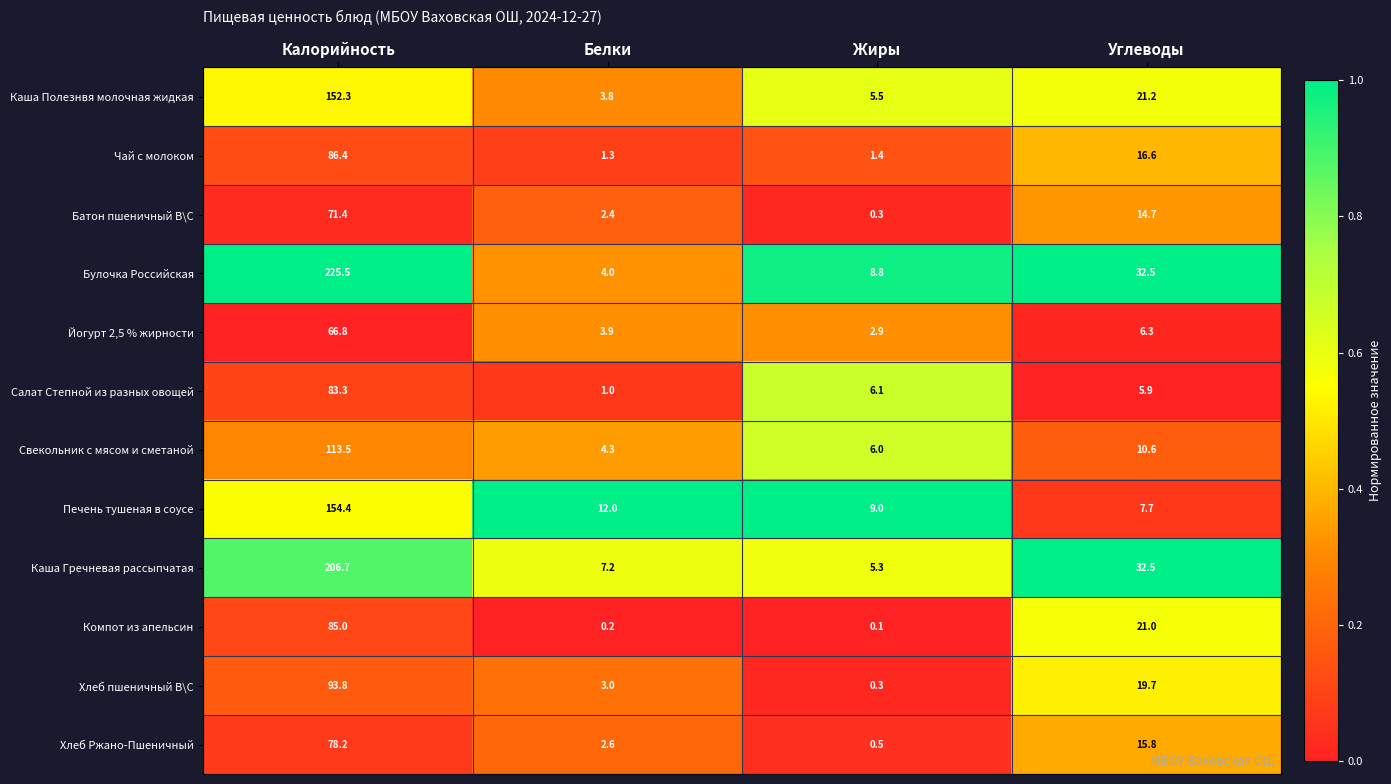

List the series in order of their peak value, highest first.

Булочка Российская, Каша Гречневая рассыпчатая, Печень тушеная в соусе, Каша Полезнвя молочная жидкая, Свекольник с мясом и сметаной, Хлеб пшеничный В\С, Чай с молоком, Компот из апельсин, Салат Степной из разных овощей, Хлеб Ржано-Пшеничный, Батон пшеничный В\С, Йогурт 2,5 % жирности